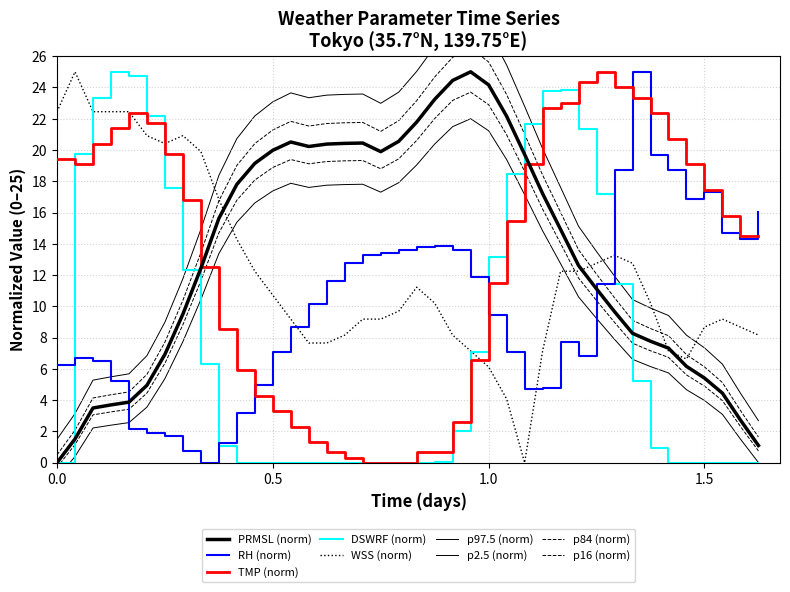

What is the difference between the DSWRF values at 2024/03/19 10:00 and 2024/03/19 23:00?

18.4